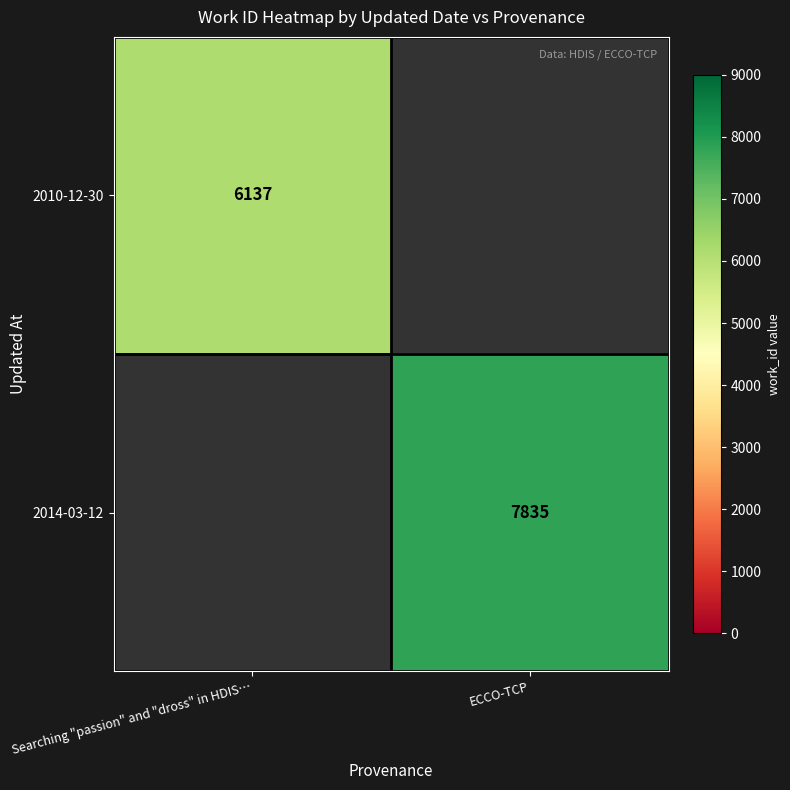

The 2014-03-12 series shows 2947 at ECCO-TCP. True or false?

False